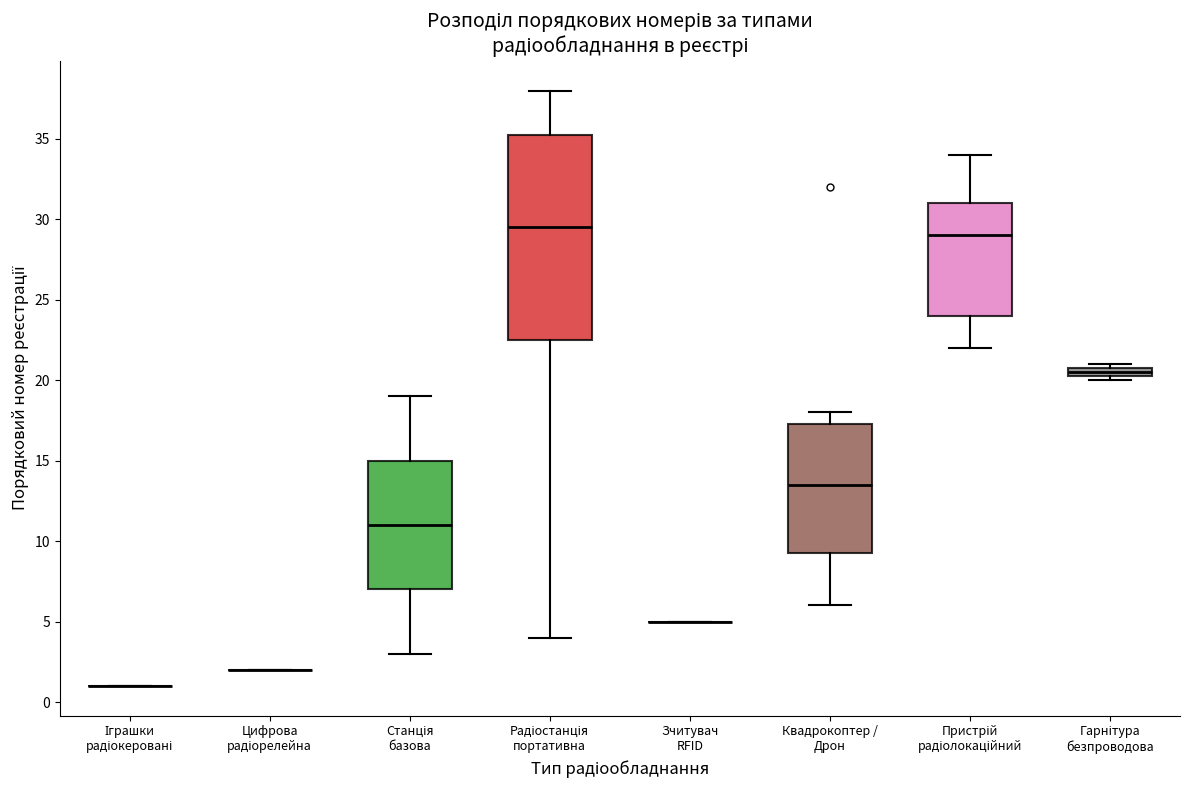

Where does the lower whisker of the box for Пристрій радіолокаційний end on the y-axis? The values are not printed on the chart, so give them approximately, as read against the axis.

22.0